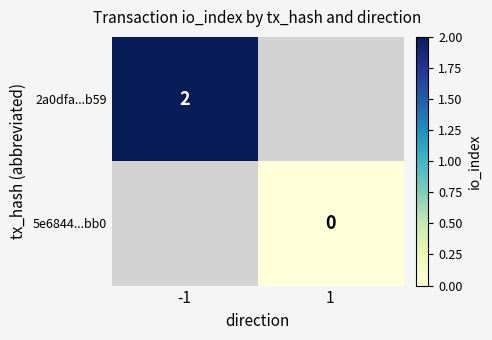

Is the value of 5e6844...bb0 at 1 greater than the value of 2a0dfa...b59 at -1?

No